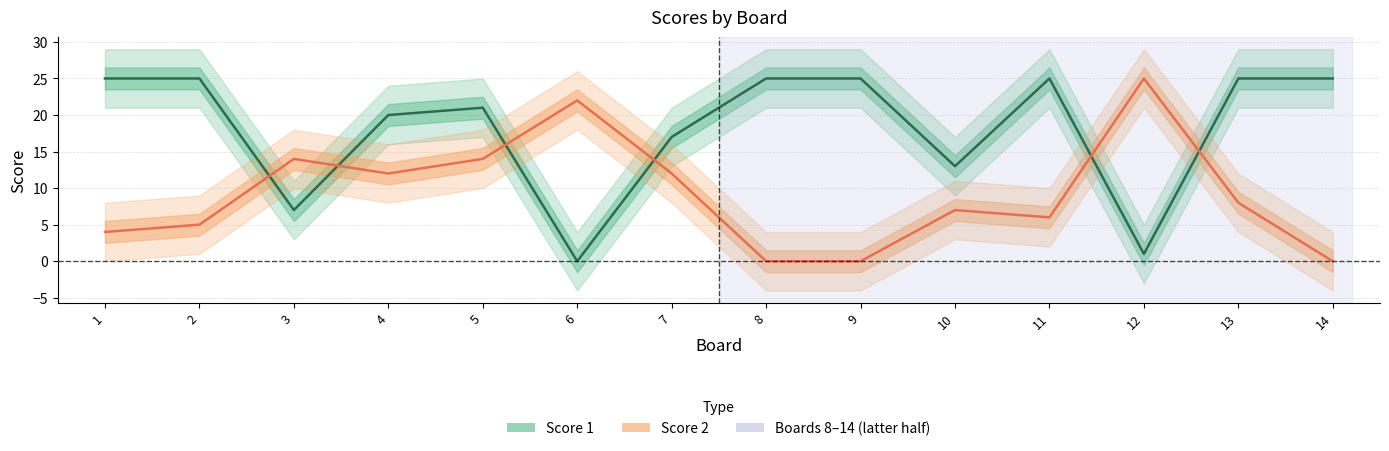

At 7, list the series in order from smallest to largest.

Score 2, Score 1